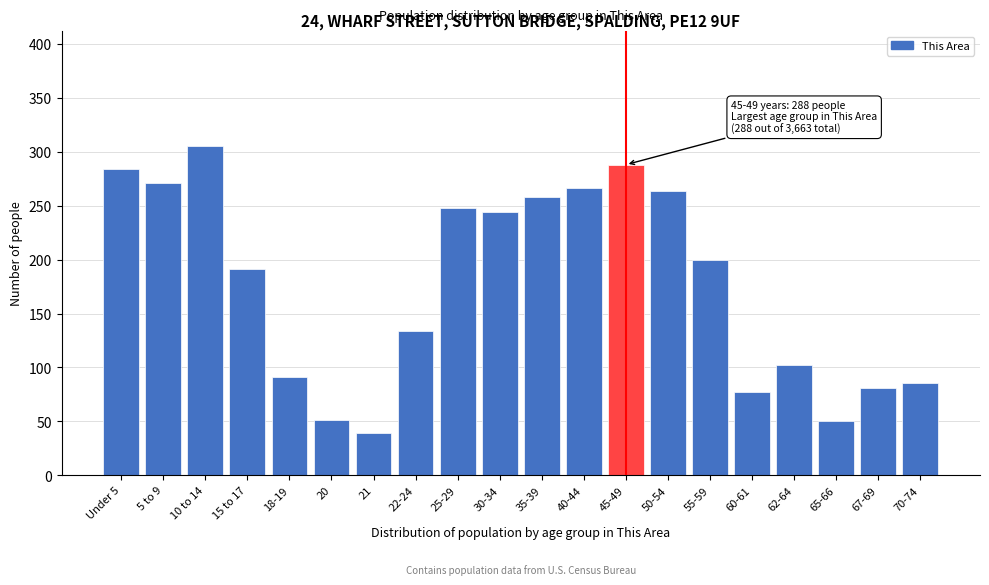

Where is the data nearest to the value 172?

15 to 17